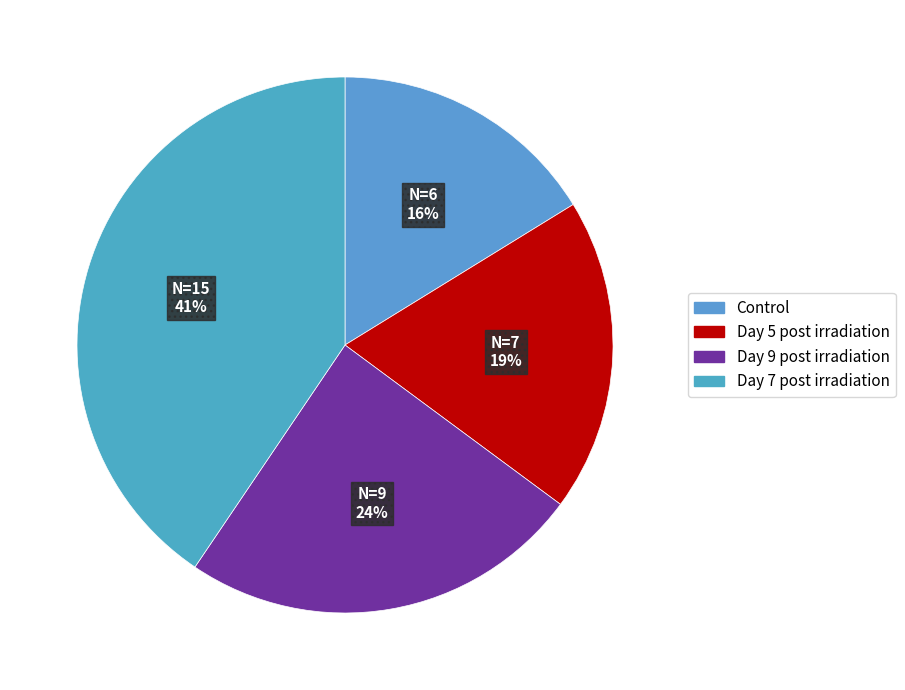

How many slices are in this pie chart?

4